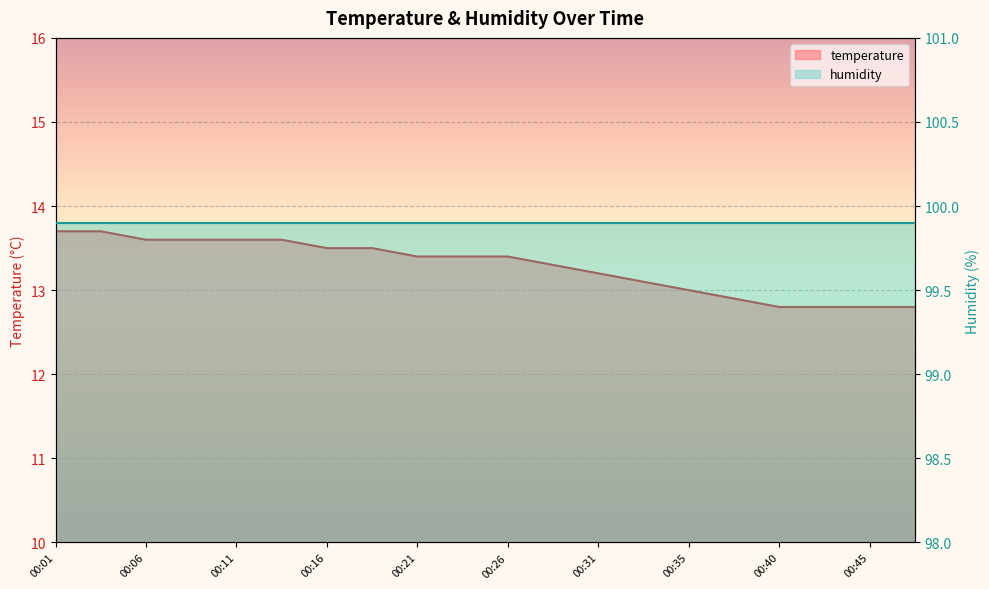

Approximately how many times larger is the value at 00:01 compared to 00:14?

1.0